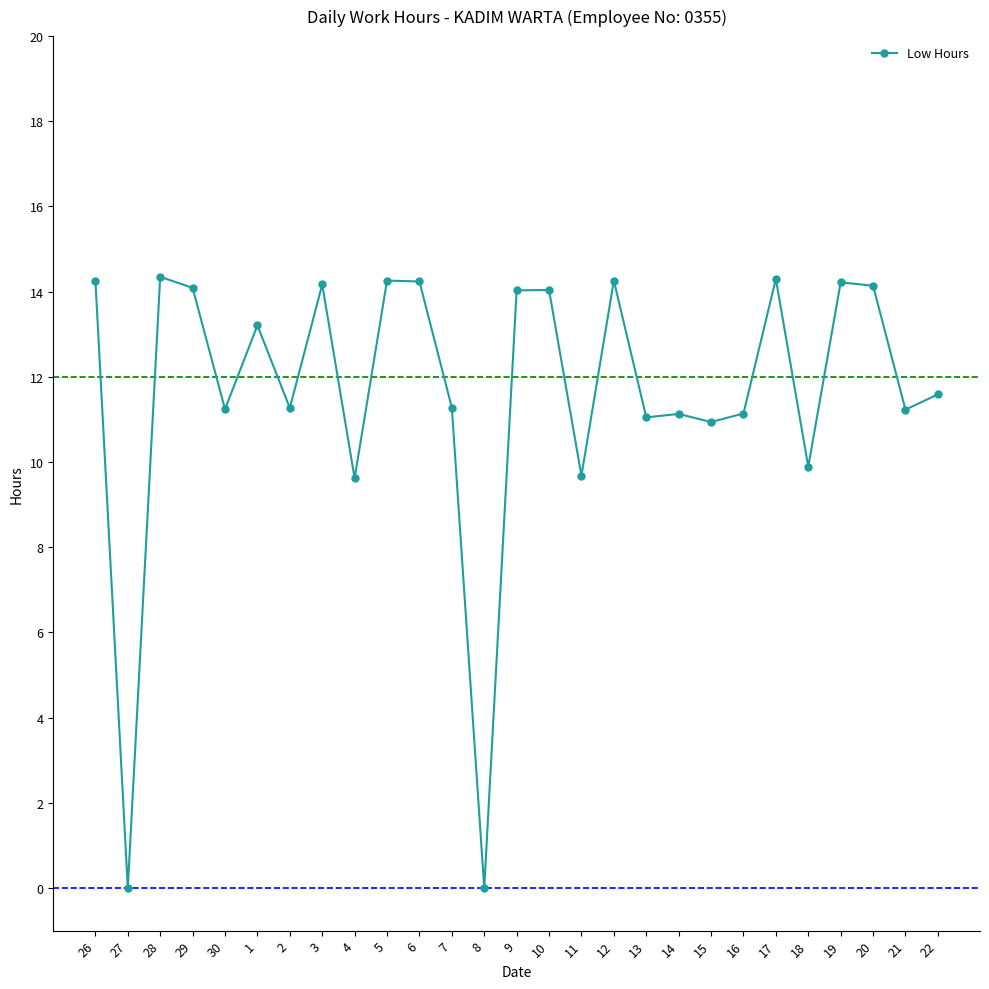

What is the average value?

11.6